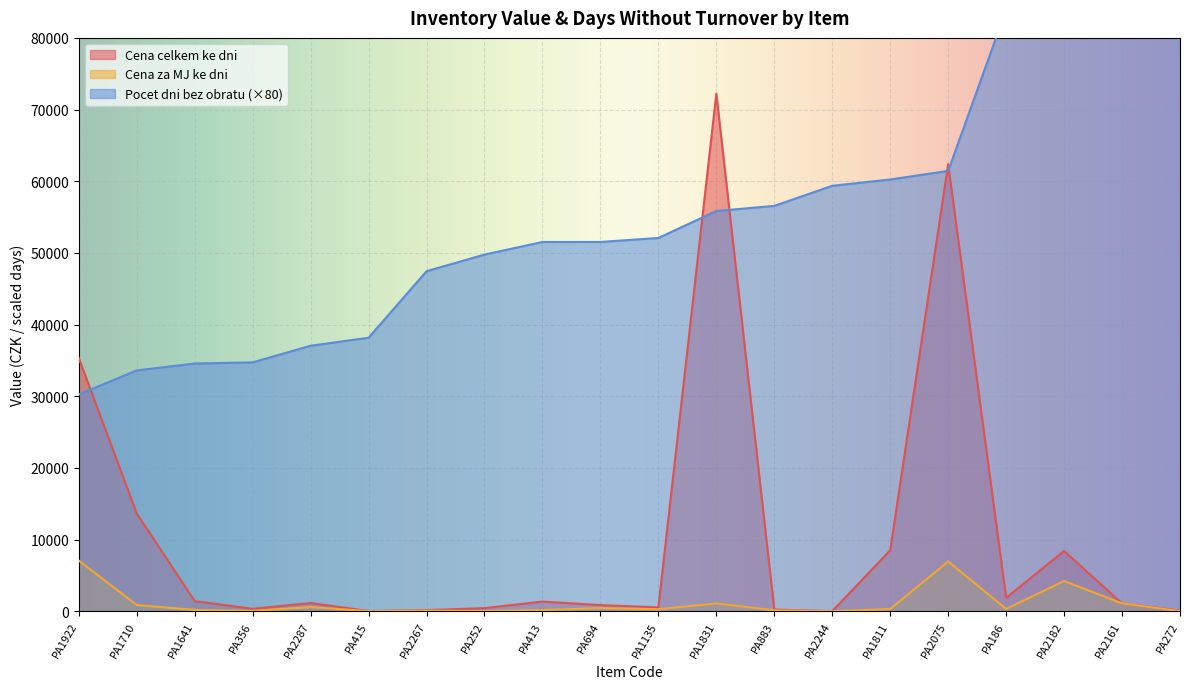

What is the minimum value shown in the chart?

0.7